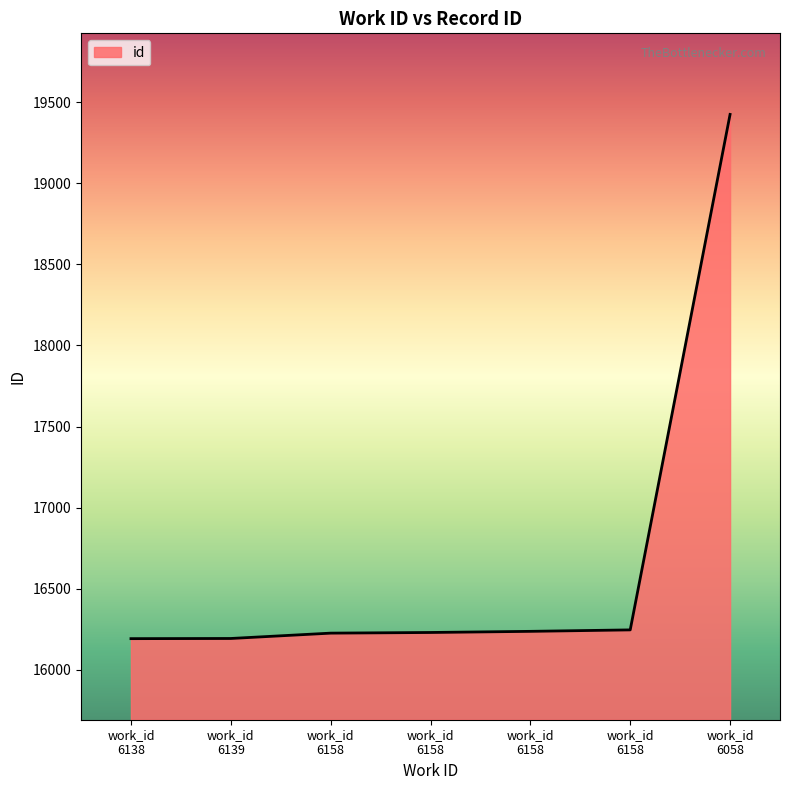

What is the sum of all values?

116749